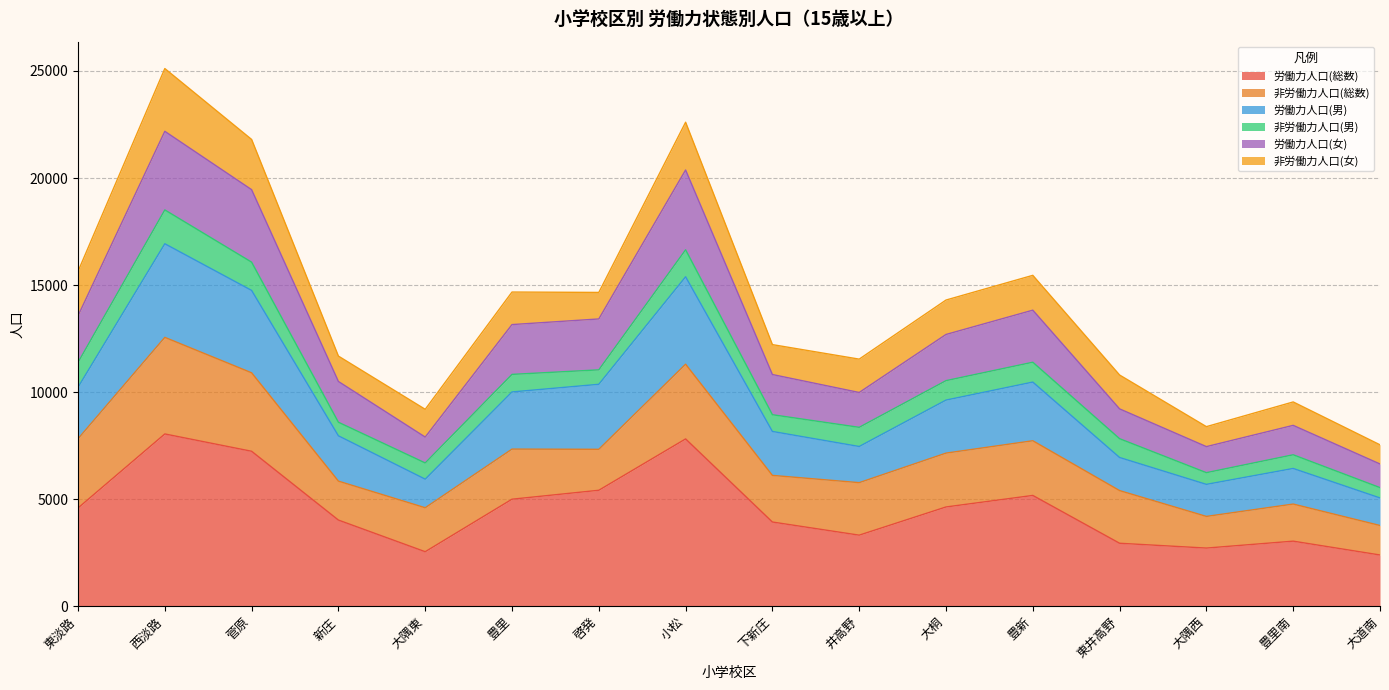

What is the total value across all series at 啓発?

14656